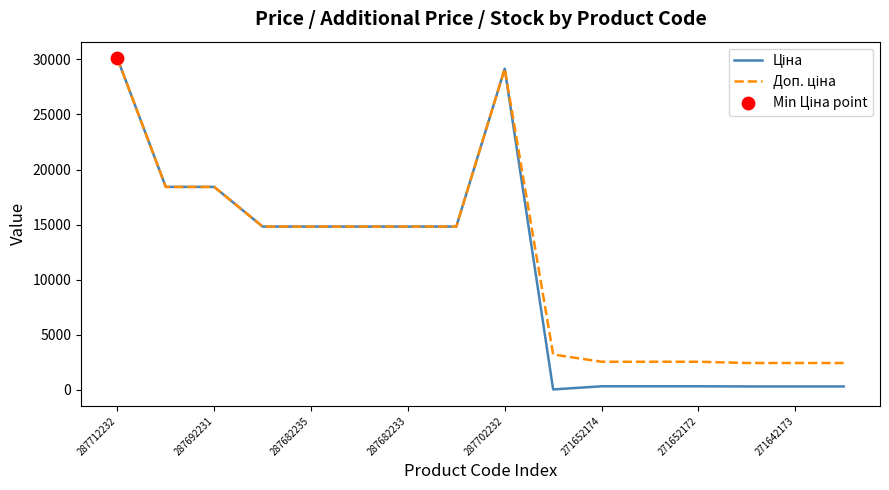

What is the greatest value displayed?

30102.8